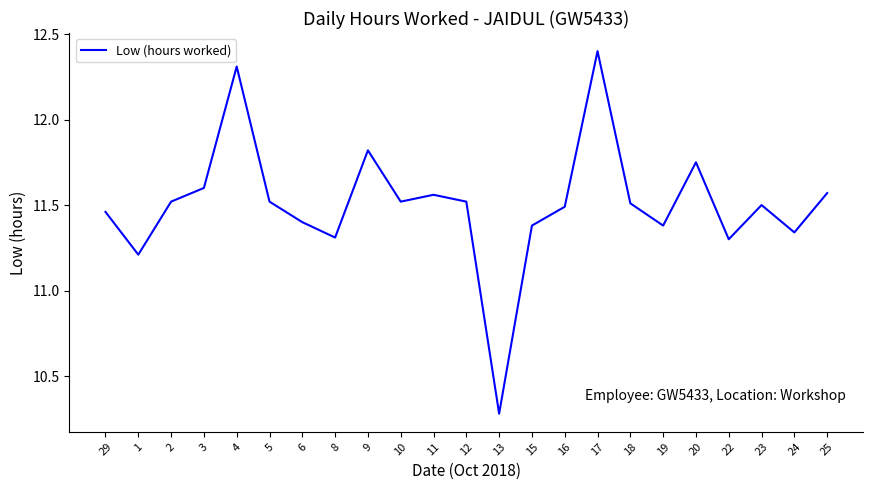

What position from the right is 8?

16